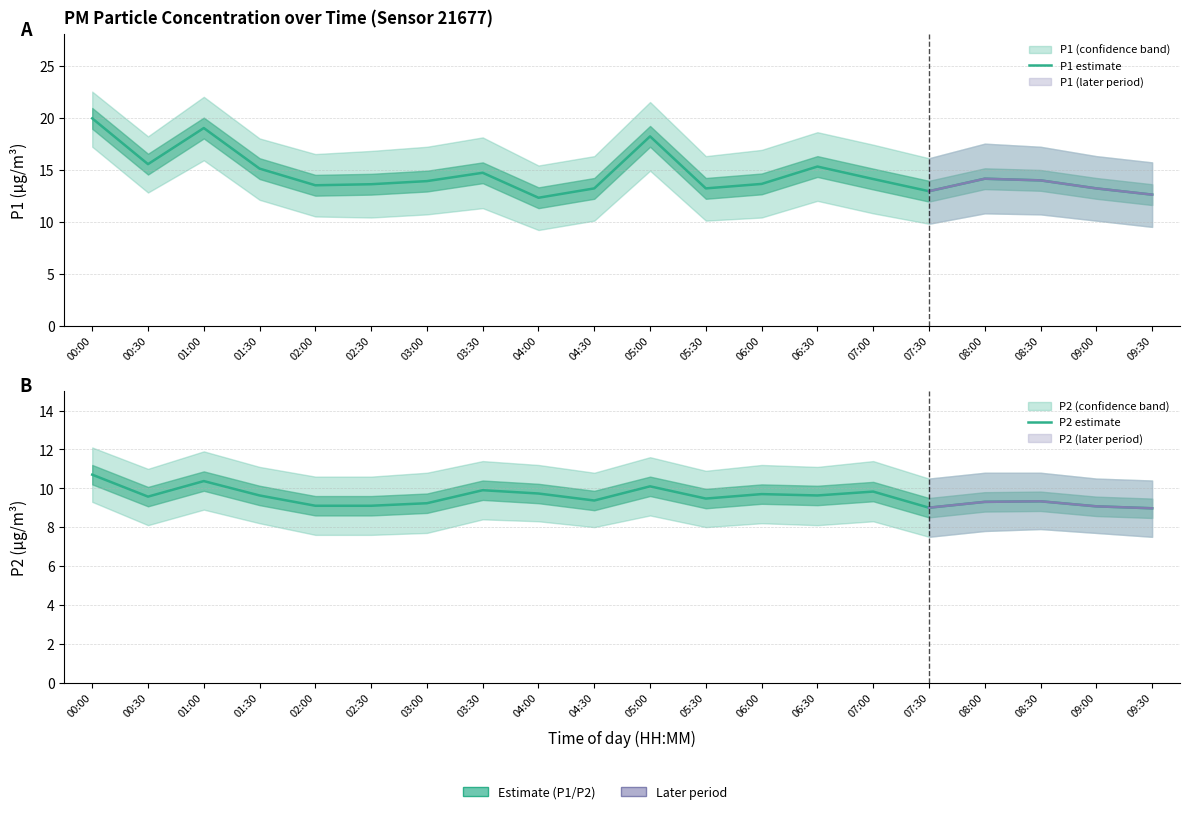

At how many categories does at least one series exceed 13?

17